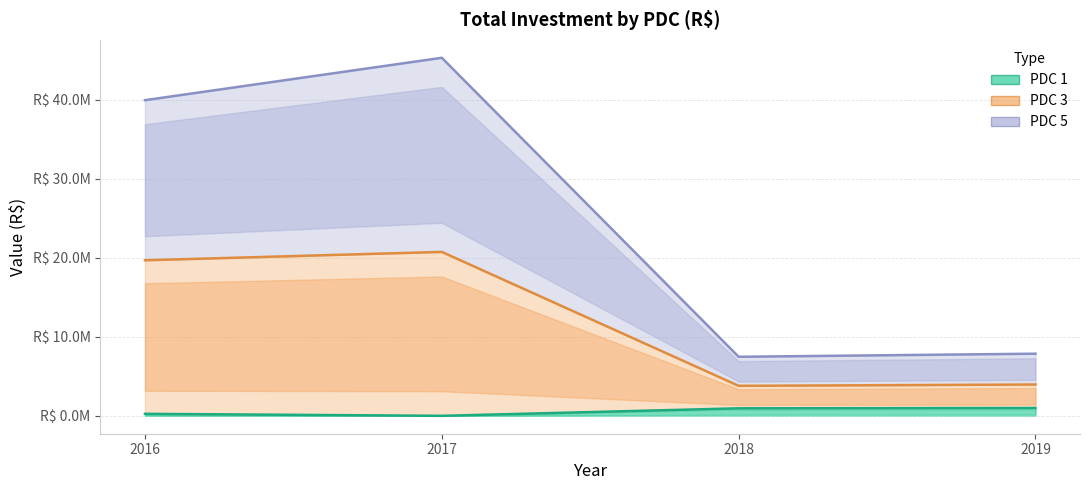

In PDC 3, how many points are higher than both neighbors (excluding endpoints)?

1